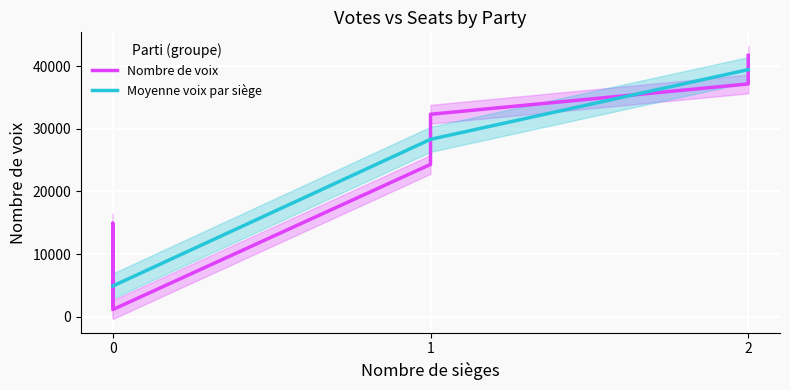

The value of Moyenne voix par siège at 0 is 8059.4. True or false?

False